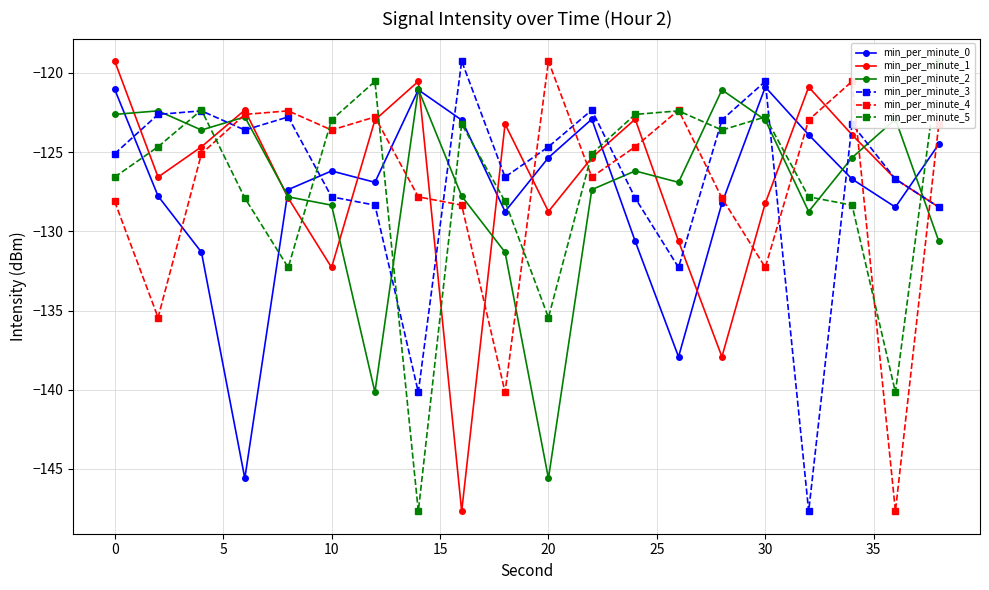

What is the sum of all min_per_minute_5 values?

-2543.8